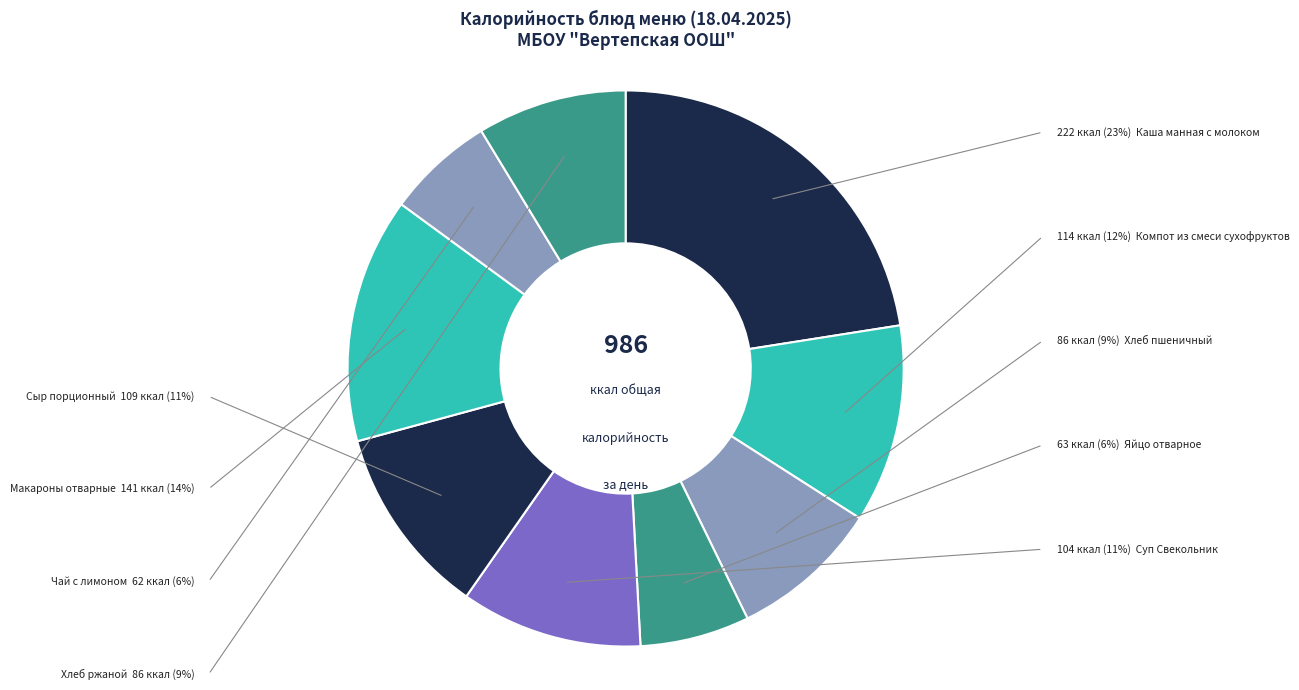

Count the number of slices in the pie.

9